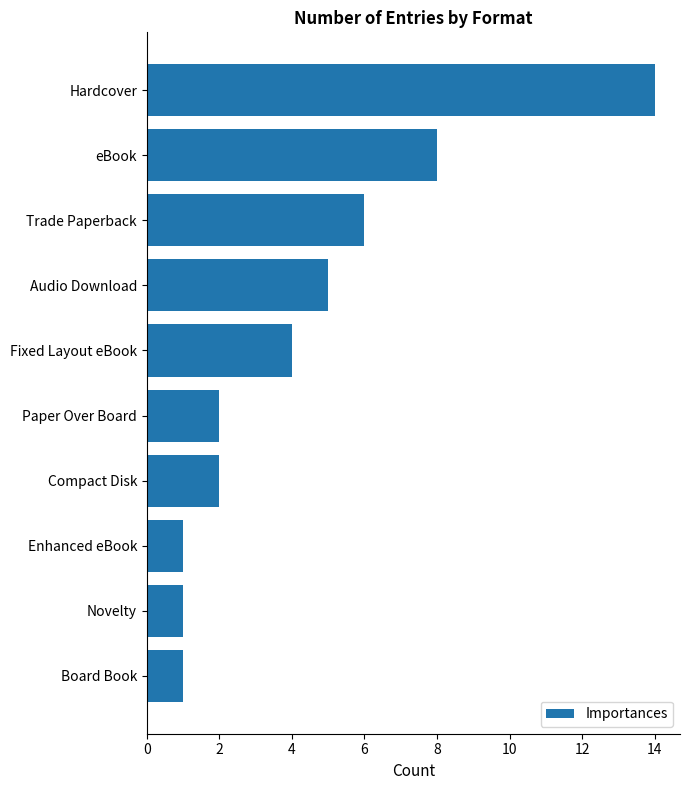

What is the change in value from Enhanced eBook to Hardcover?

+13